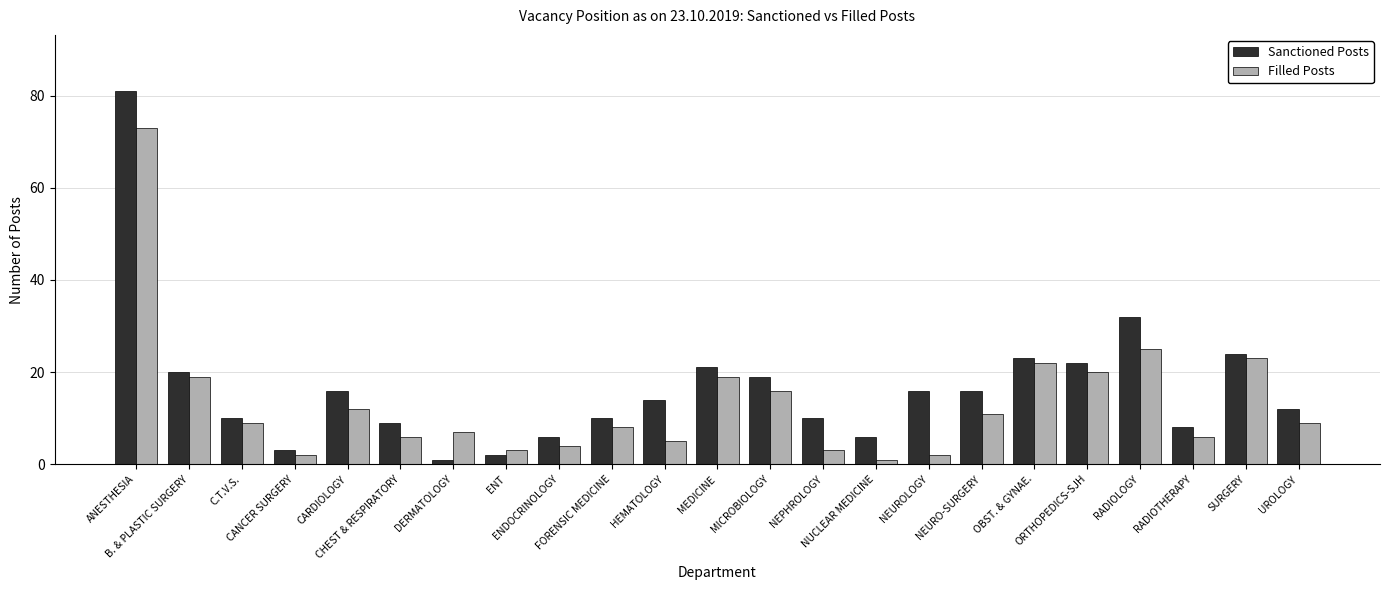

What is the total value across all series at UROLOGY?

21